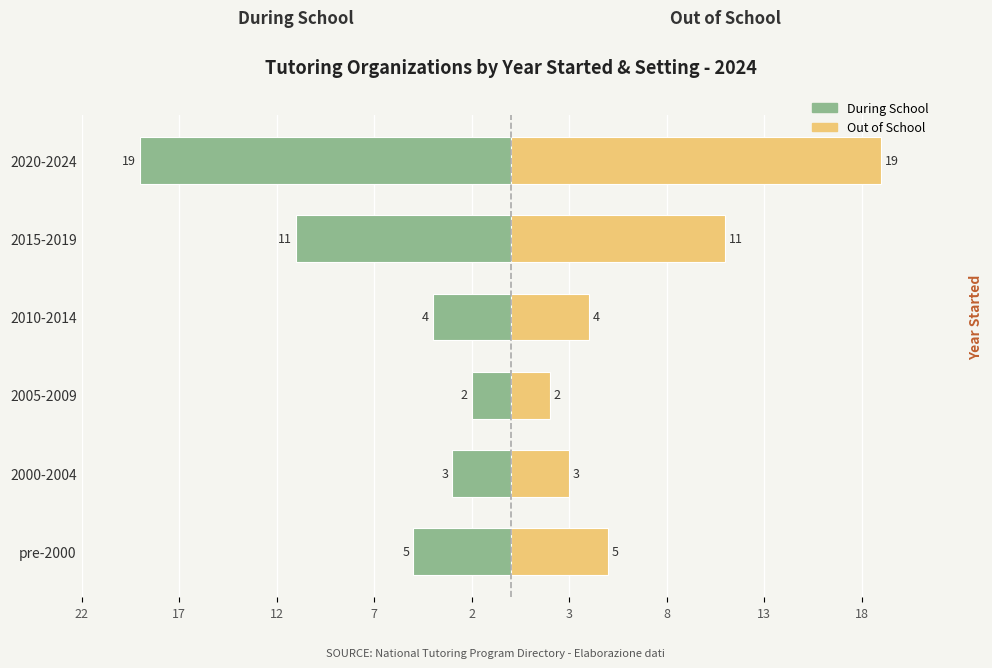

What are all the series names shown in the legend?

During School, Out of School